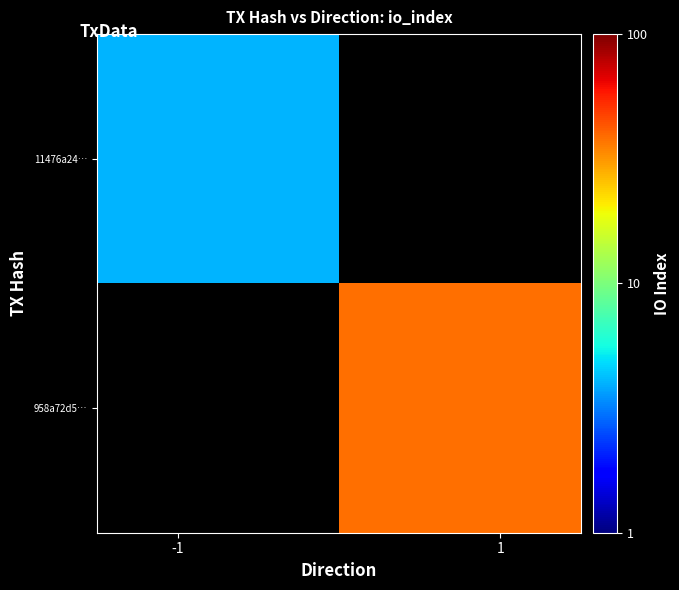

List the series in order of their overall mean, lowest first.

11476a24…, 958a72d5…